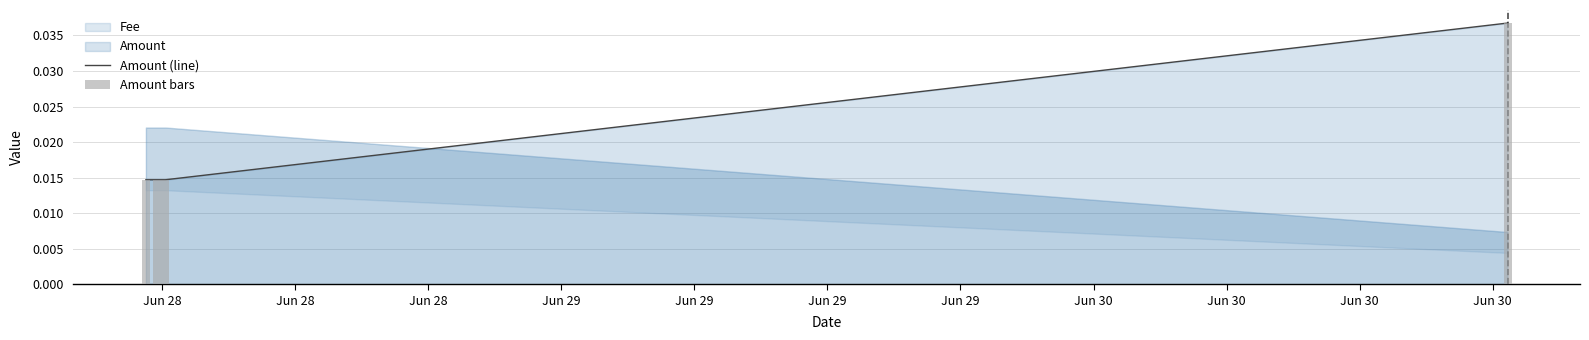

Which has a higher value, Jun 28 or Jun 29?

Jun 29